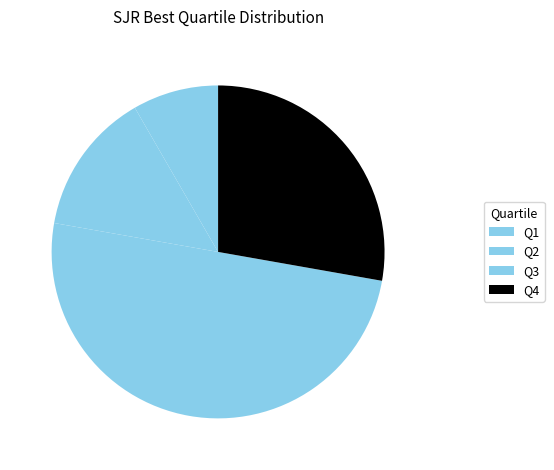

Rank the categories by value from highest to lowest.

Q3, Q4, Q2, Q1